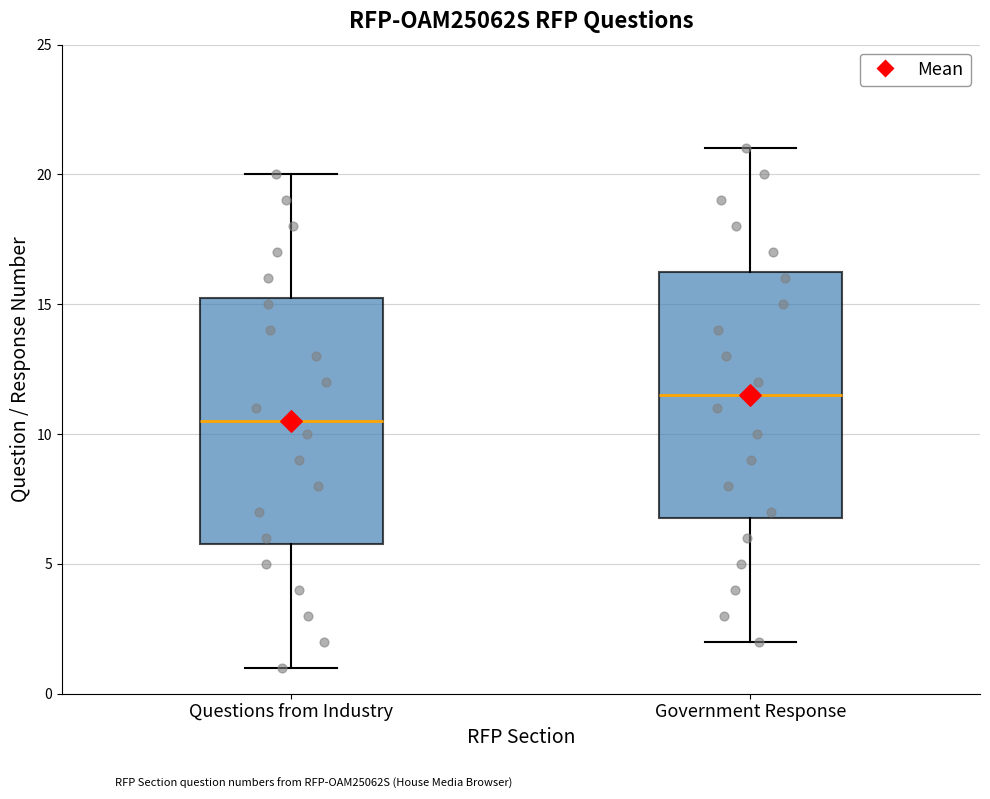

Reading left to right, read every box against the y-axis: the position of its median line, the range the box covers, and the ends of its whiskers. The values are not printed on the chart, so give them approximately, as read against the axis.

Questions from Industry: median 10.5, box 6.0 to 15.5, whiskers 1.0 to 20.0
Government Response: median 11.5, box 7.0 to 16.5, whiskers 2.0 to 21.0